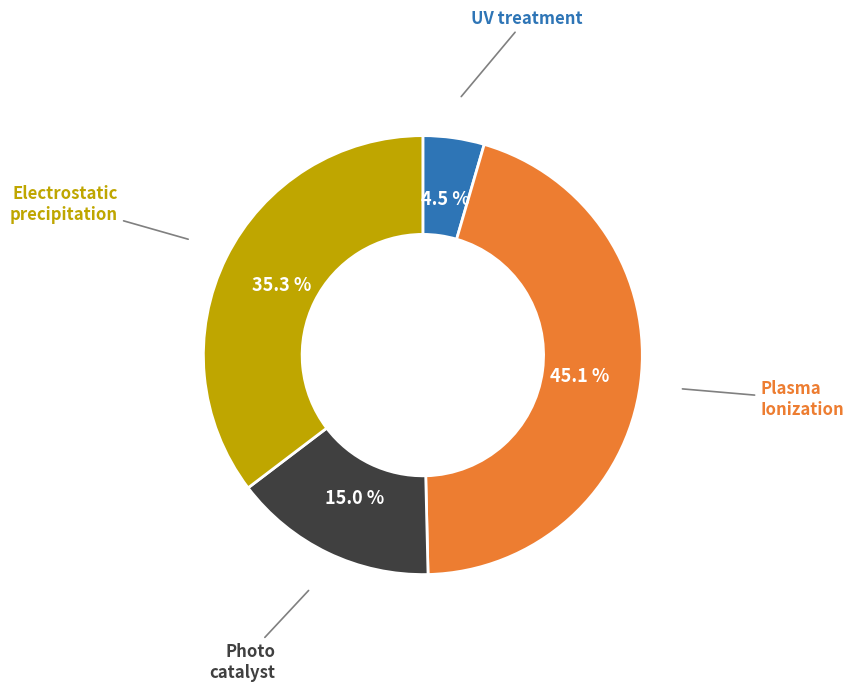

How many segments does this pie chart have?

4